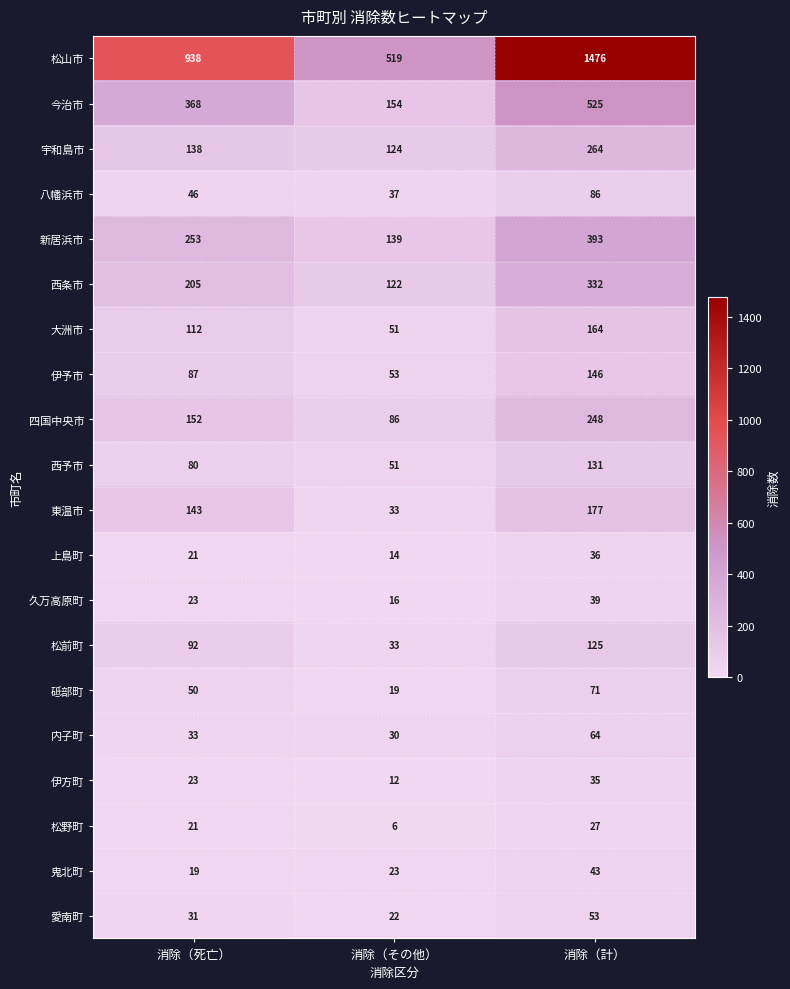

At how many categories does at least one series exceed 1017?

1